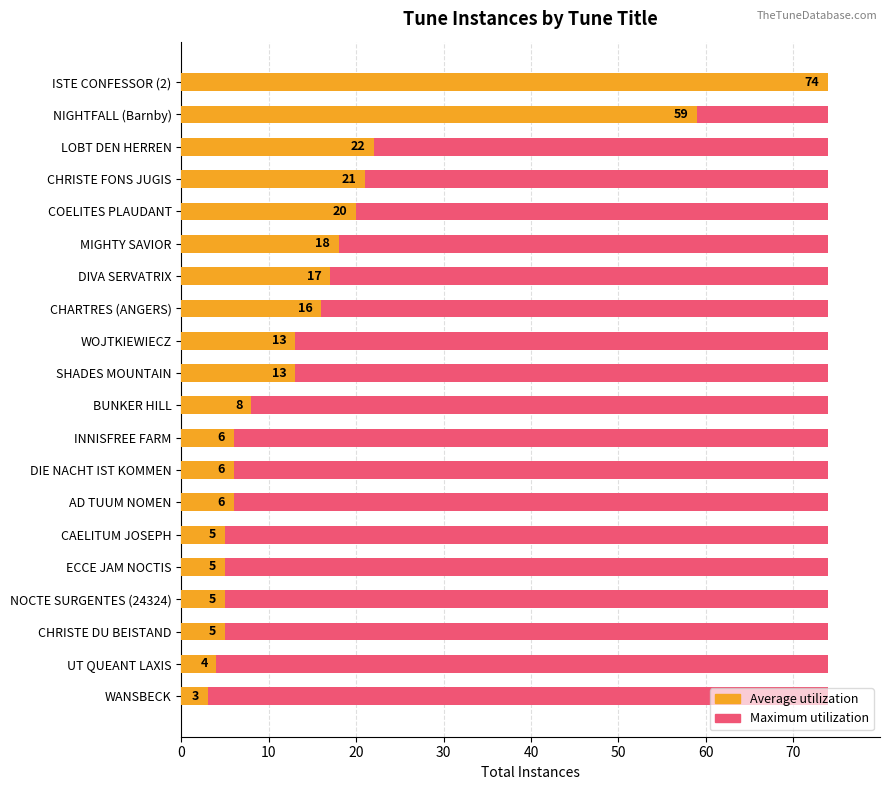

The value of Average utilization at DIE NACHT IST KOMMEN is 6.0. True or false?

True